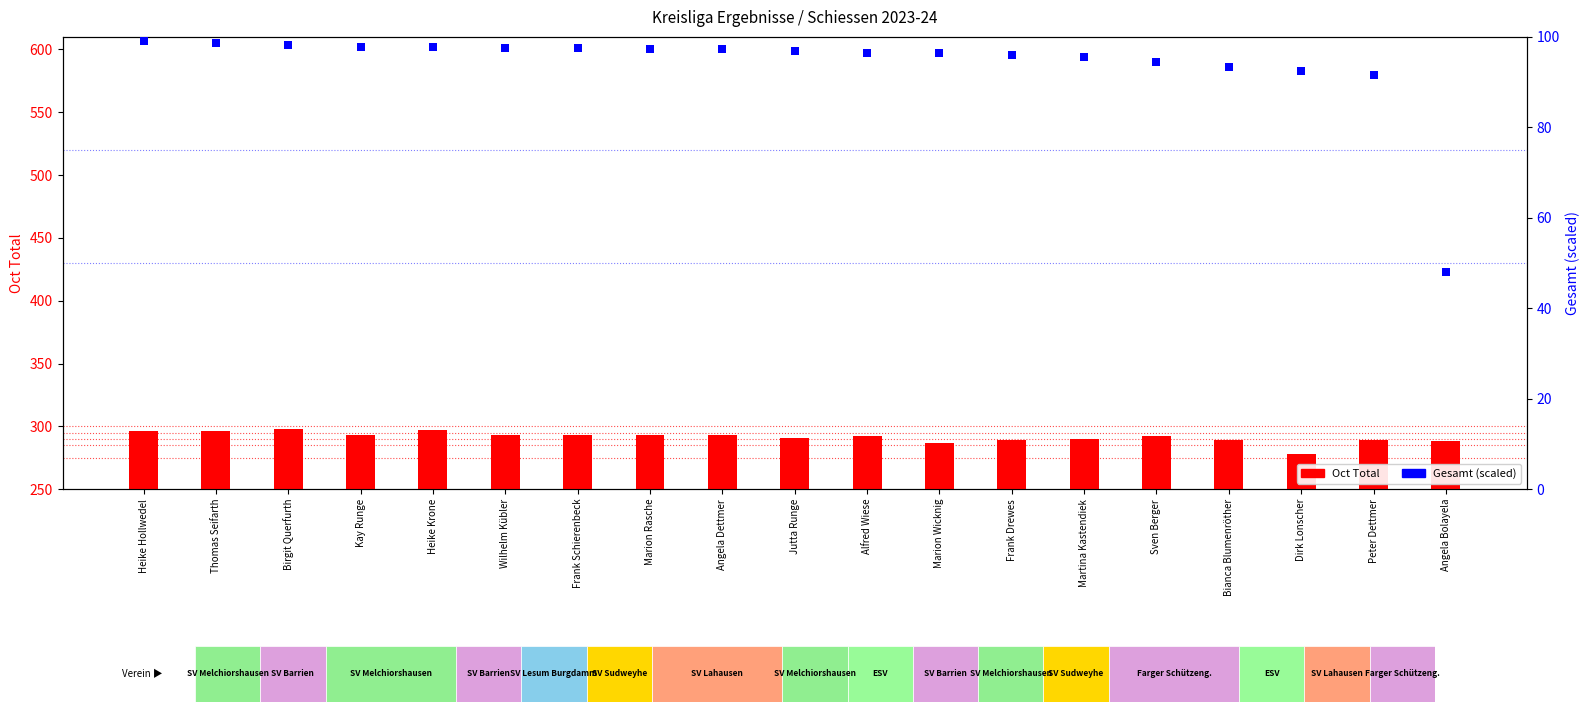

What is the total value across all series at Birgit Querfurth?

396.2